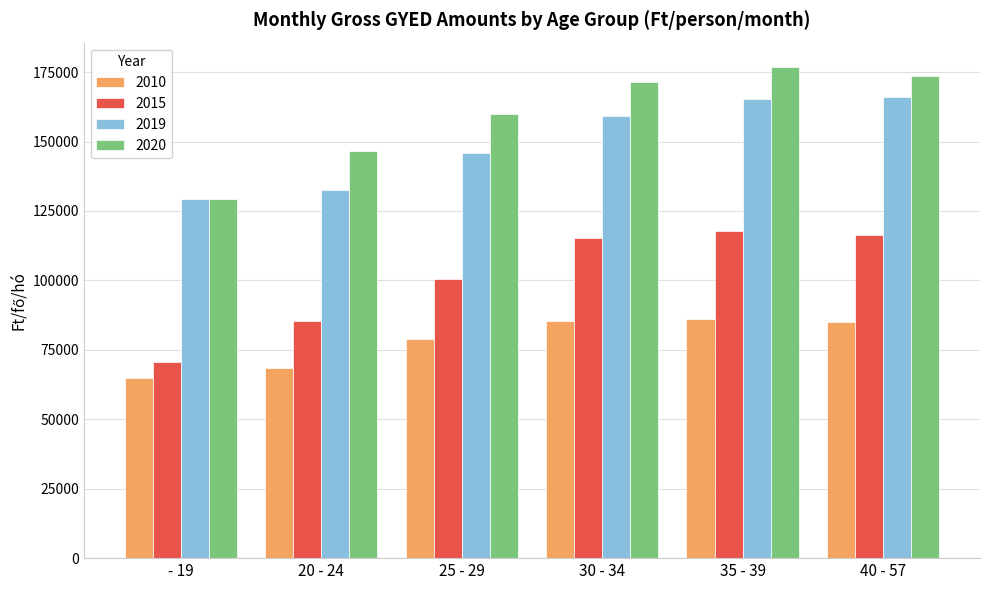

What is the label of the 6th bar from the right?

- 19